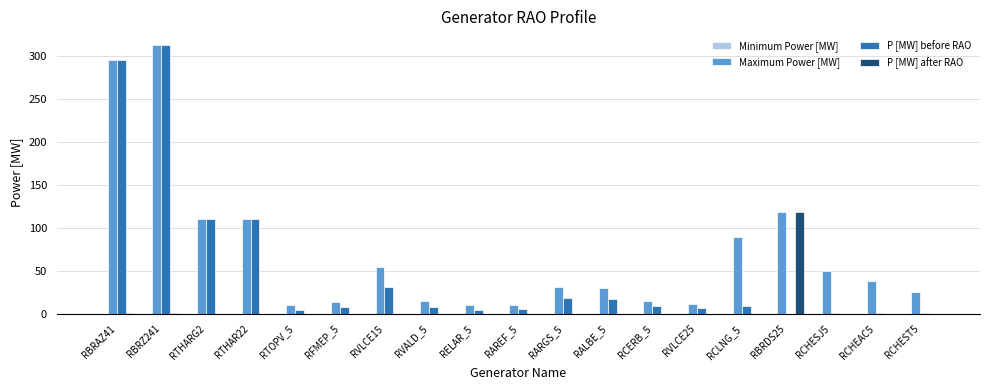

How many categories are shown in the chart?

19